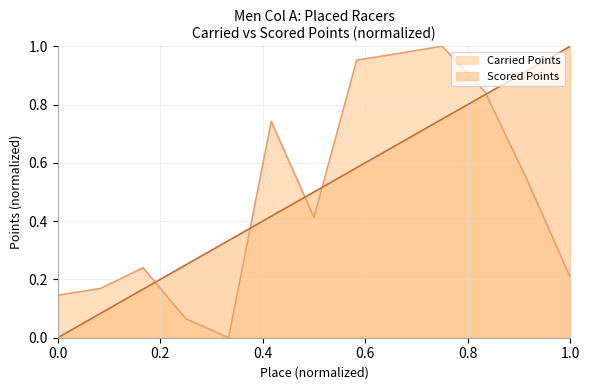

What is the sum of the Carried Points values at 12 and 9?

1.5